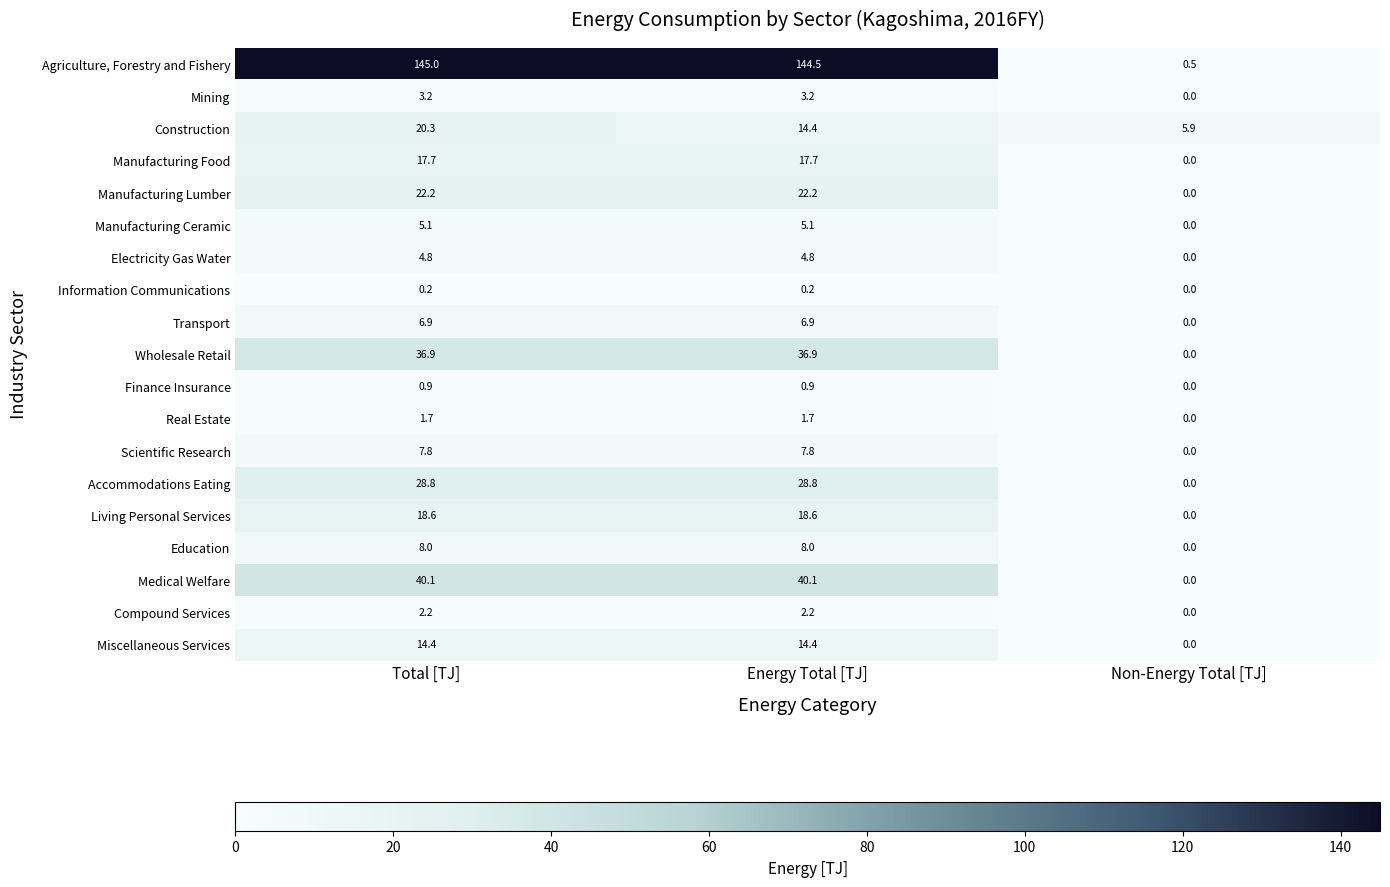

Which series has the largest total across all categories?

Agriculture, Forestry and Fishery